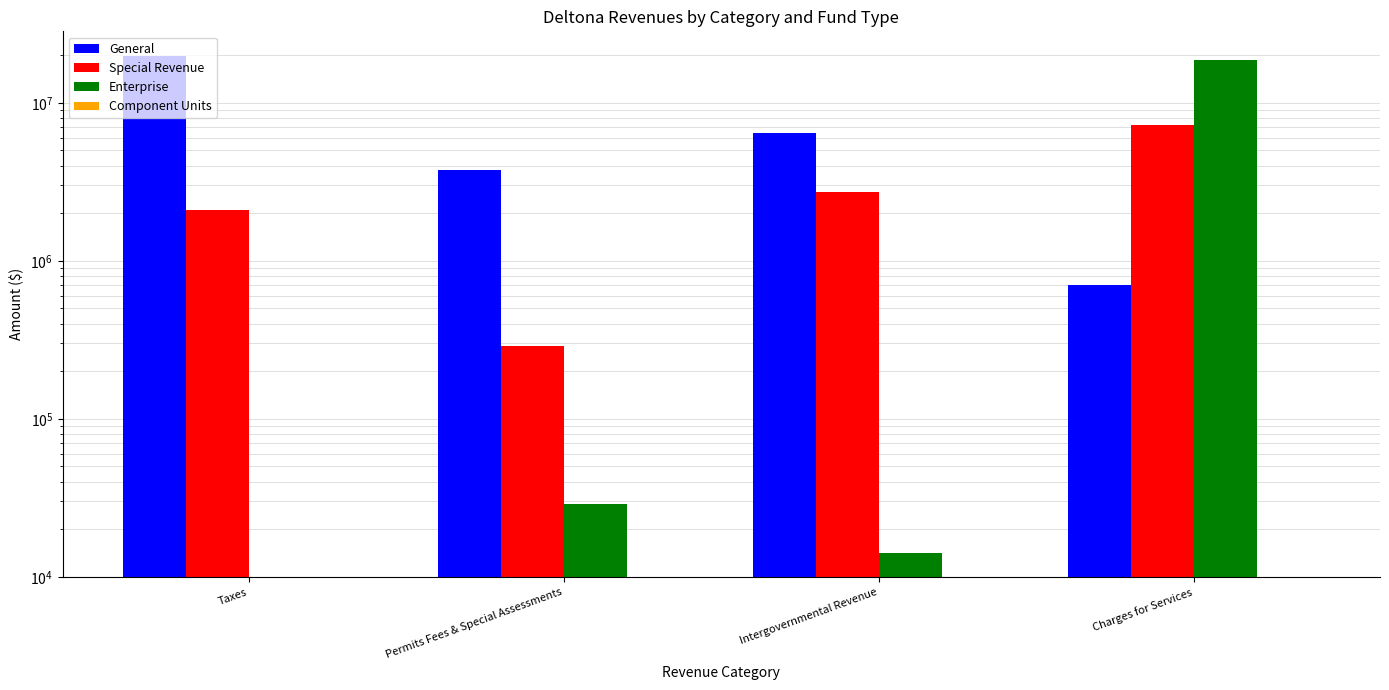

What position from the left is Charges for Services?

4